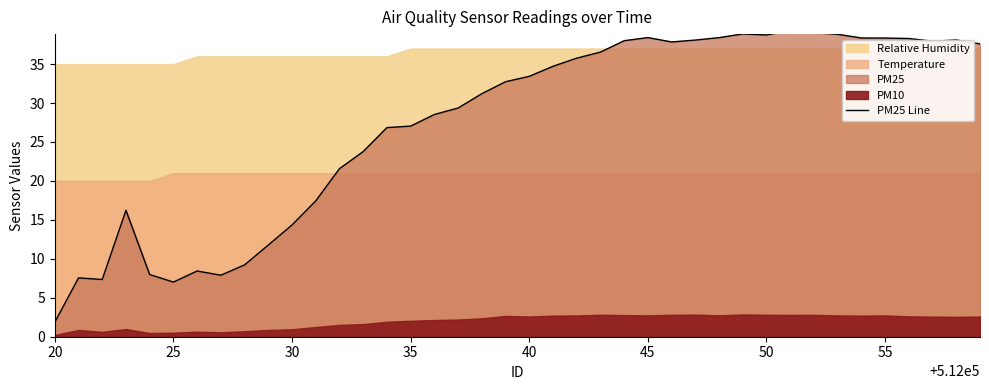

True or false: there are more than 1 points higher than both neighbors.

True